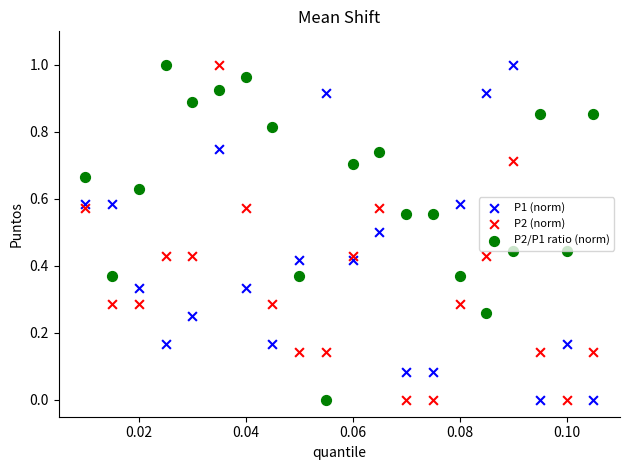

How many points are shown in the scatter plot?

60